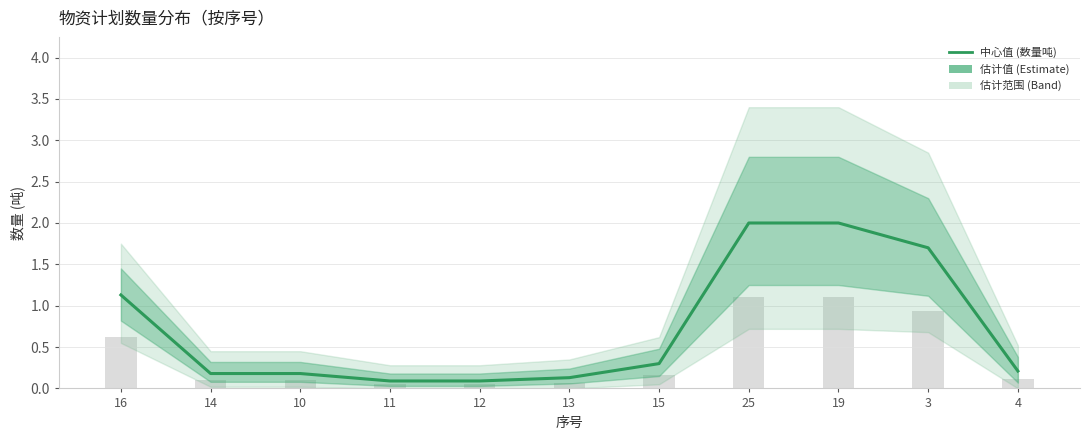

The chart shows a value of 0.3 at 10. True or false?

False